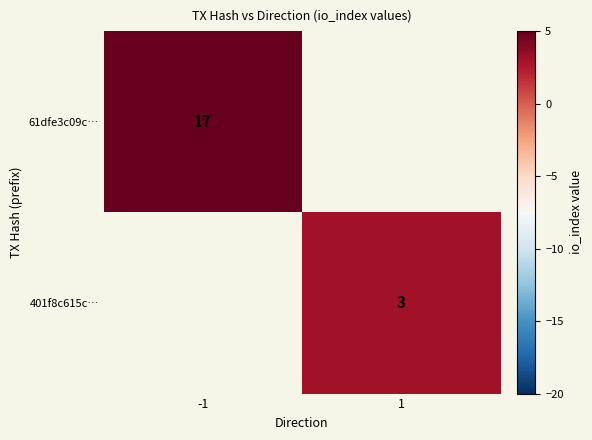

Is the value of 401f8c615c… at 1 greater than the value of 61dfe3c09c… at -1?

No